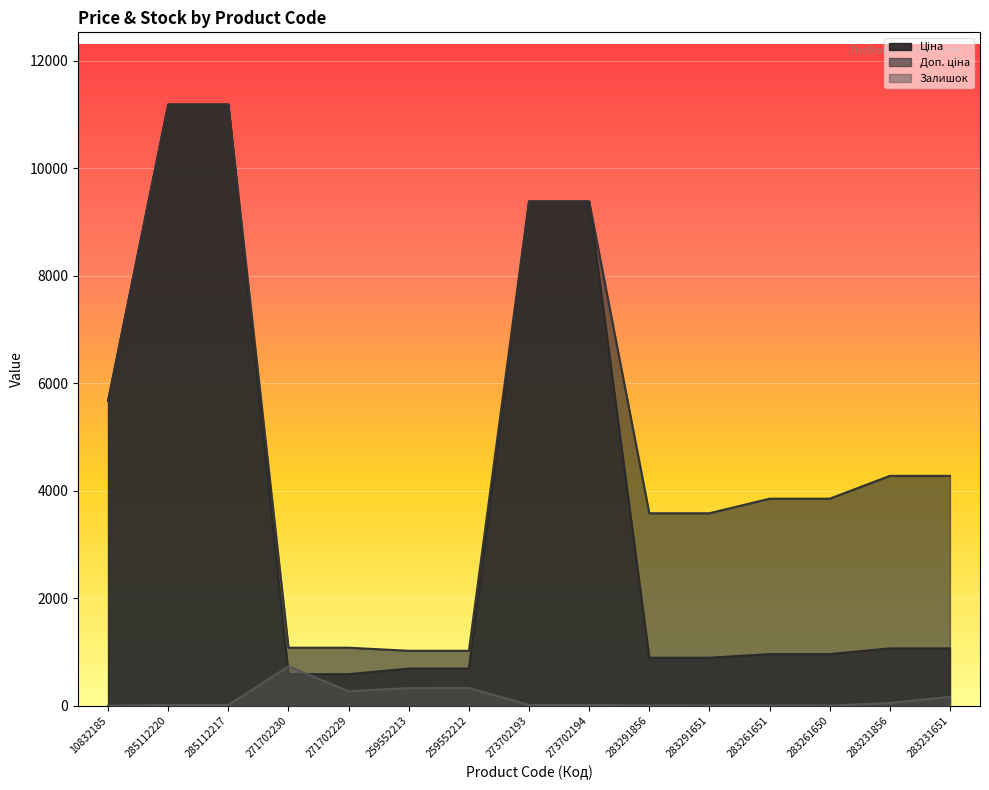

What is the difference between the Ціна values at 283291856 and 259552212?

202.2